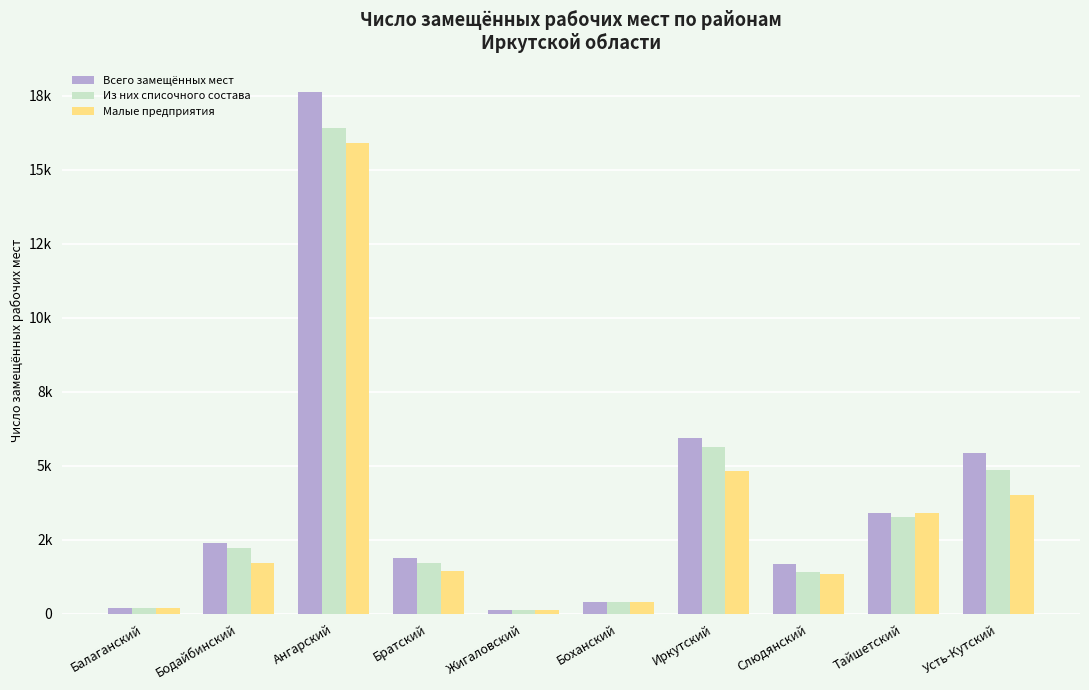

What is the label of the 3rd bar from the left?

Ангарский